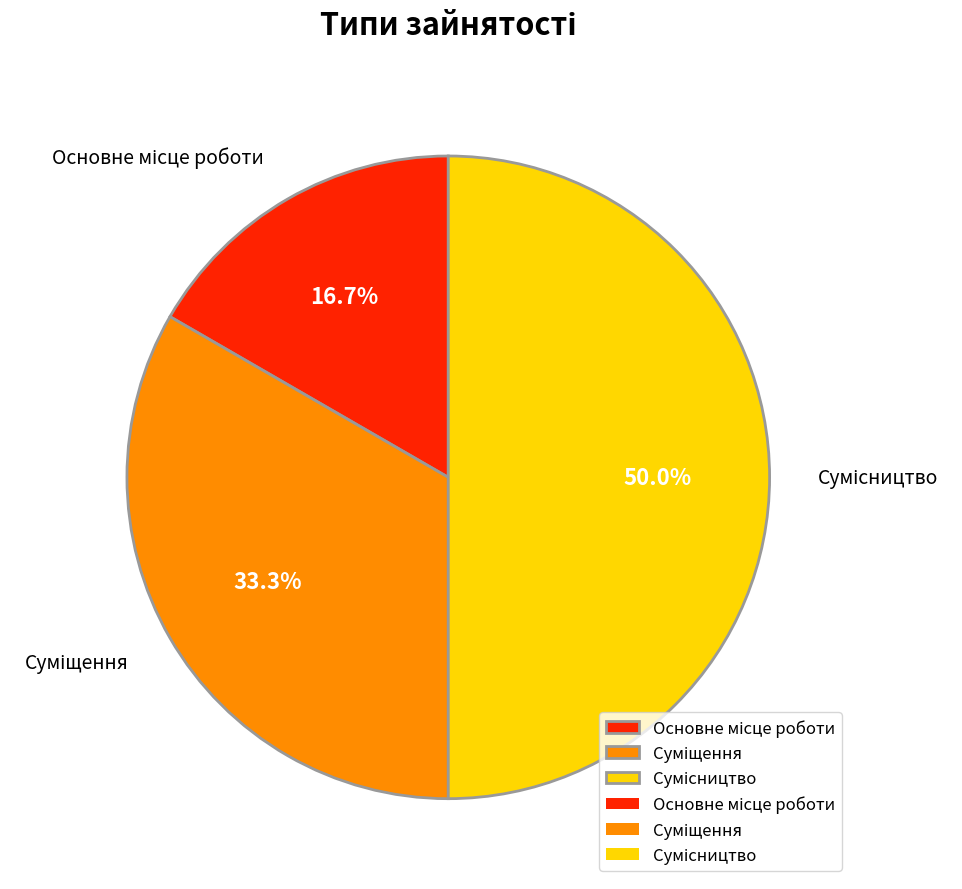

True or false: Суміщення accounts for 39% of the total.

False